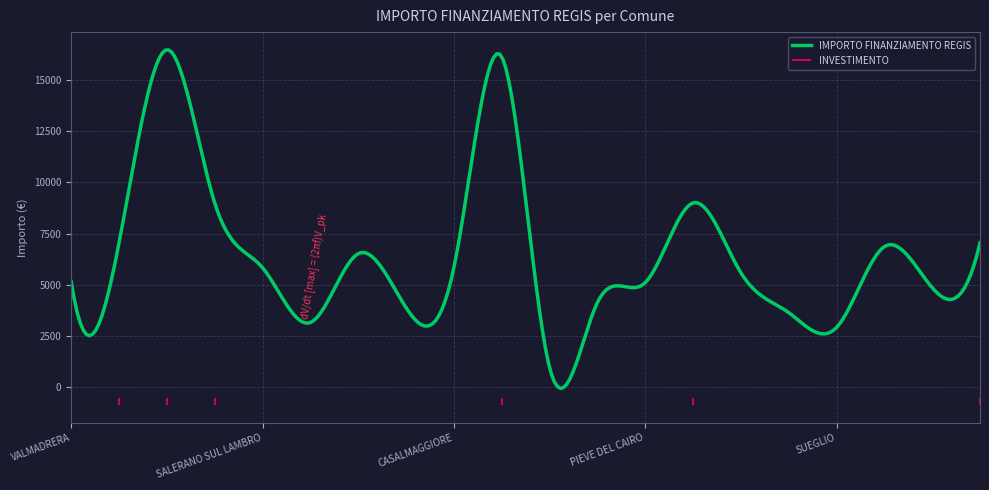

At SALERANO SUL LAMBRO, list the series in order from smallest to largest.

INVESTIMENTO, IMPORTO FINANZIAMENTO REGIS